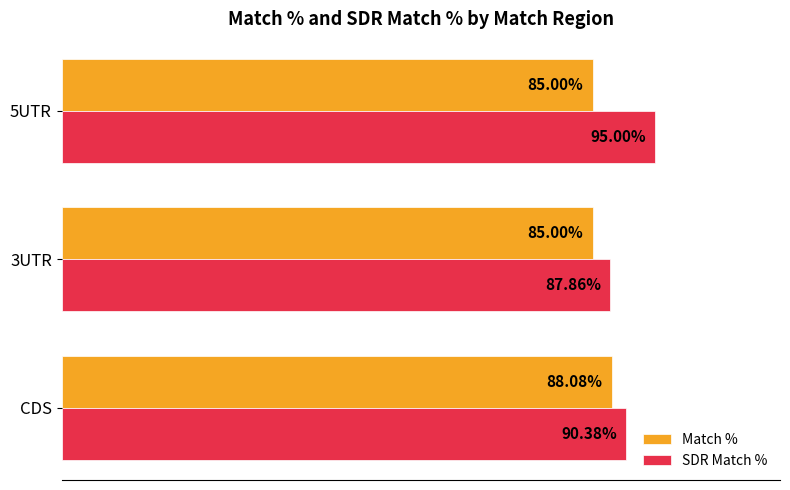

At which label is SDR Match % closest to 91?

CDS